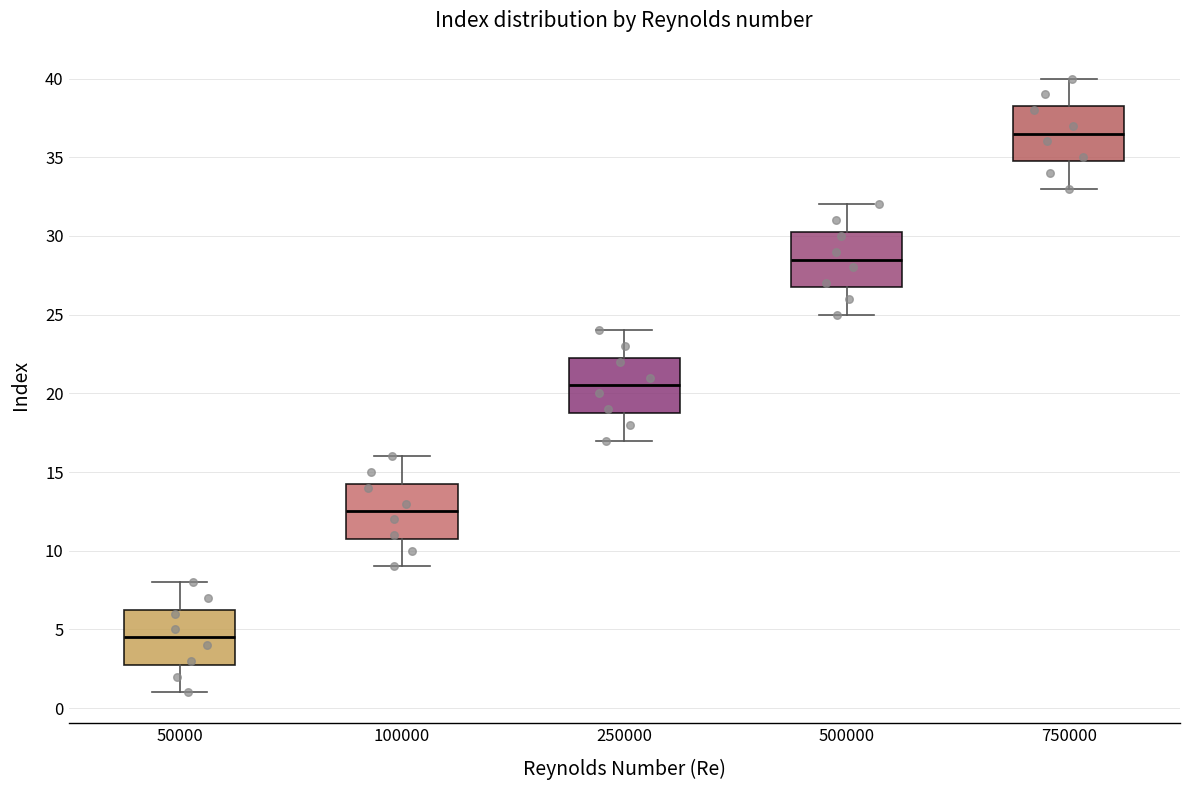

Reading left to right, transcribe this box plot: for each box, give where its median line is, the range the box spans, and where its two whiskers end, as read against the y-axis. The values are not printed on the chart, so give them approximately, as read against the axis.

50000: median 4.5, box 3.0 to 6.5, whiskers 1.0 to 8.0
100000: median 12.5, box 11.0 to 14.5, whiskers 9.0 to 16.0
250000: median 20.5, box 19.0 to 22.5, whiskers 17.0 to 24.0
500000: median 28.5, box 27.0 to 30.5, whiskers 25.0 to 32.0
750000: median 36.5, box 35.0 to 38.5, whiskers 33.0 to 40.0